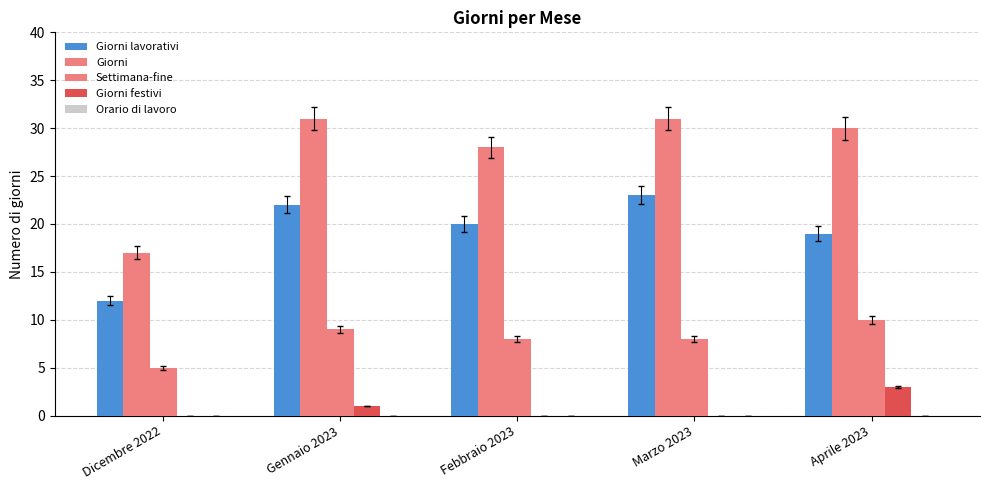

Count the number of categories in the chart.

5